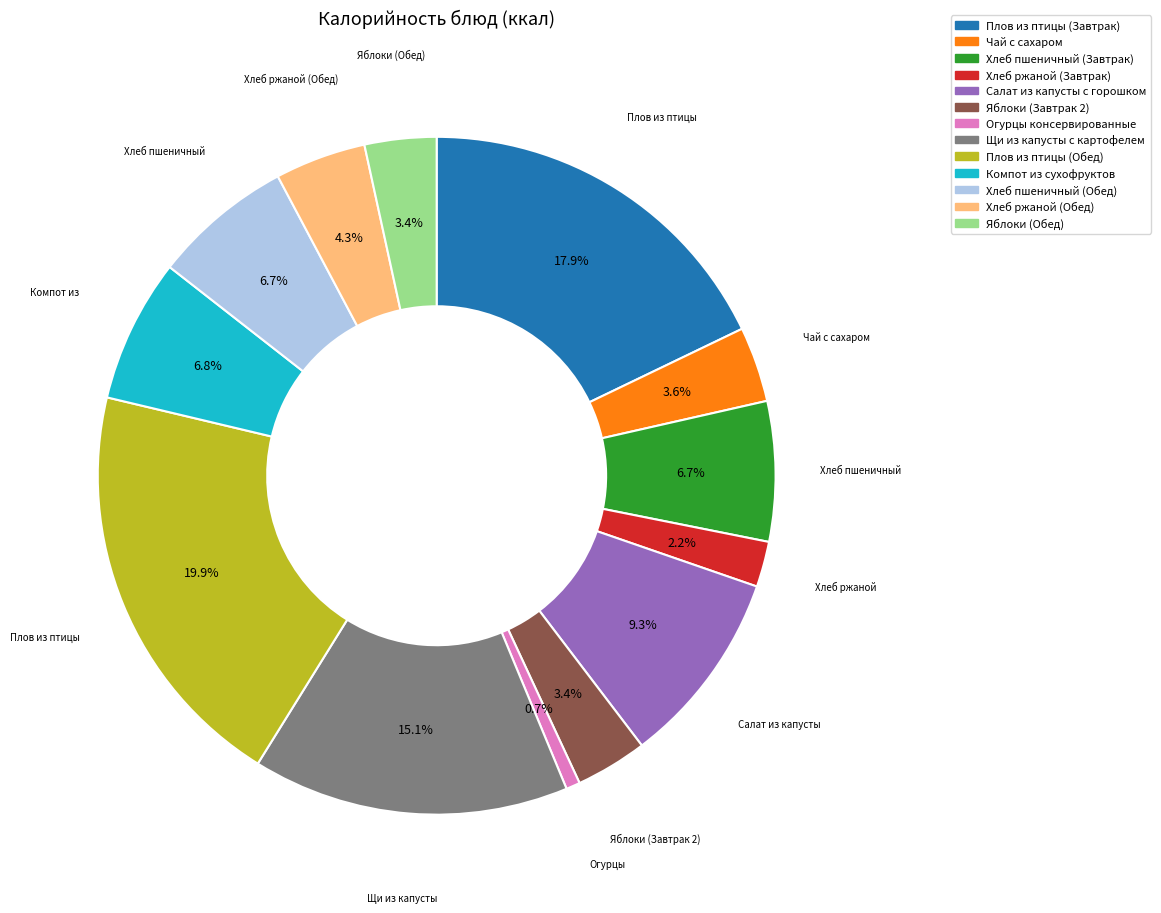

Is there a majority slice in this chart?

No